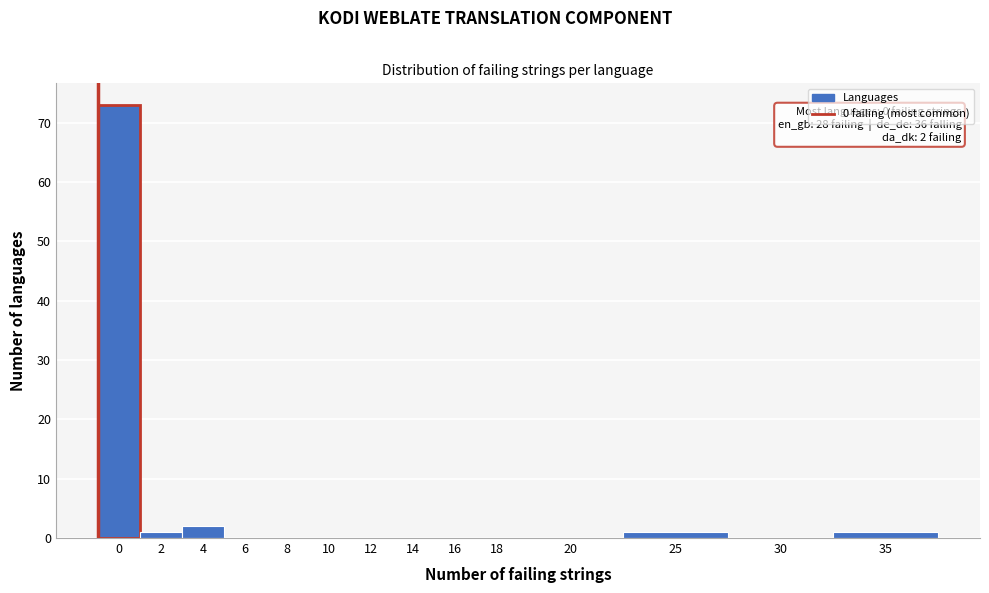

Reading right to left, extract all data points from this chart.

35=1	30=0	25=1	20=0	18=0	16=0	14=0	12=0	10=0	8=0	6=0	4=2	2=1	0=73